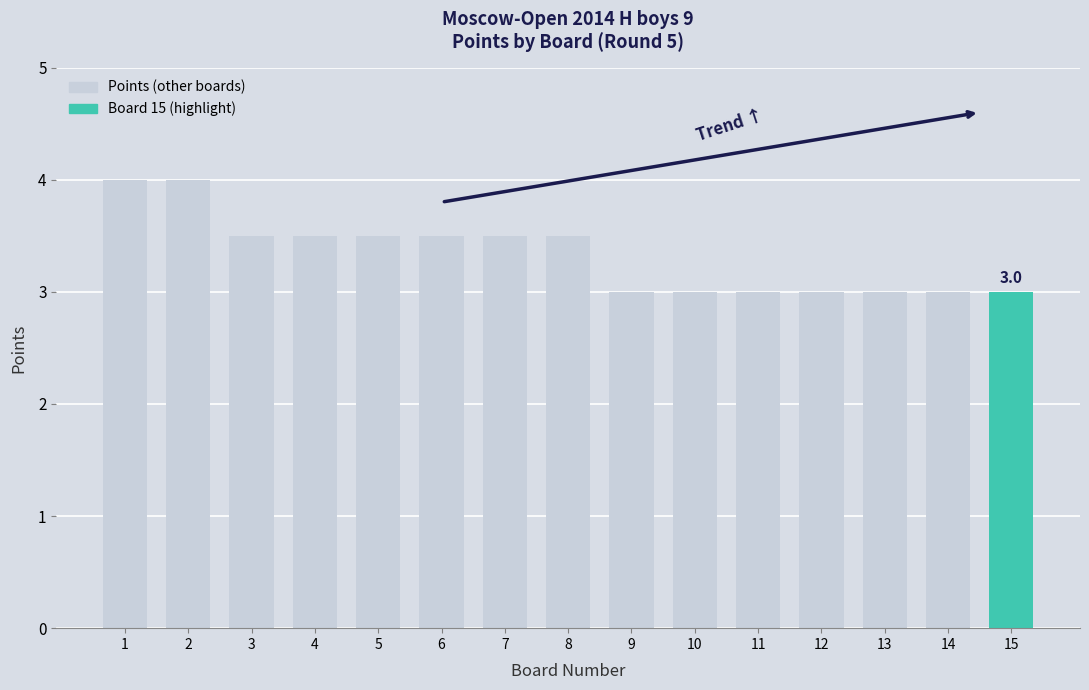

True or false: the data shows 3.0 at 10.

True